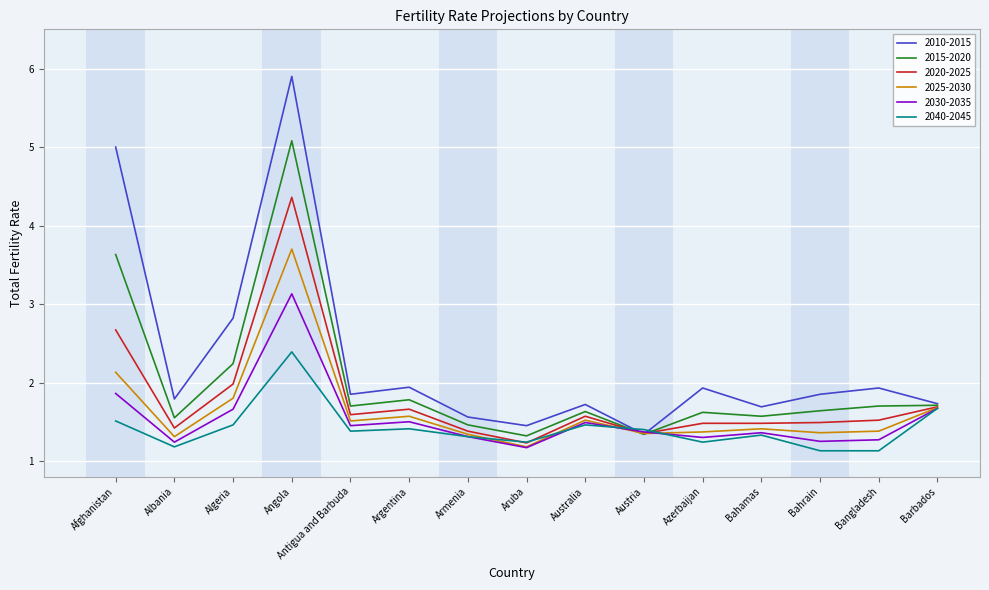

The 2025-2030 series shows 1.4 at Bahrain. True or false?

True